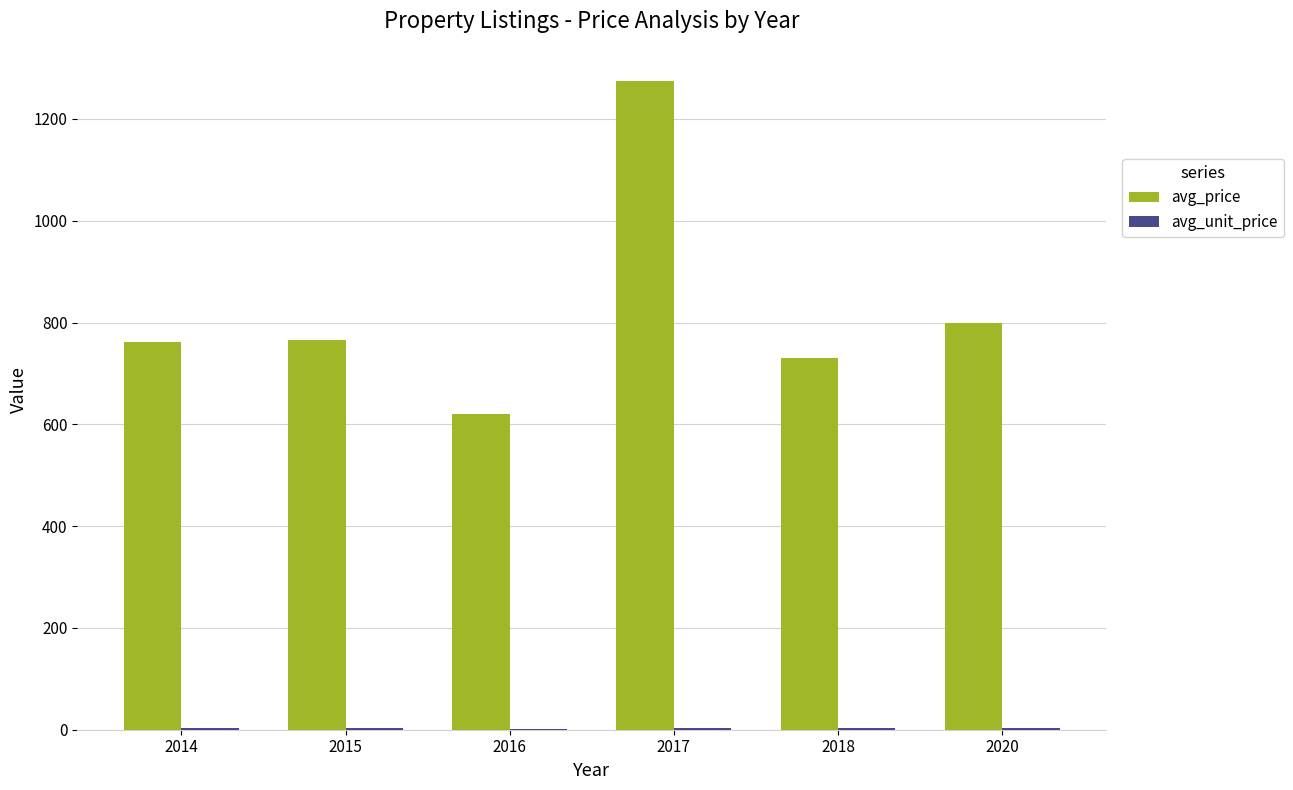

Which category has the highest value across all series?

2017